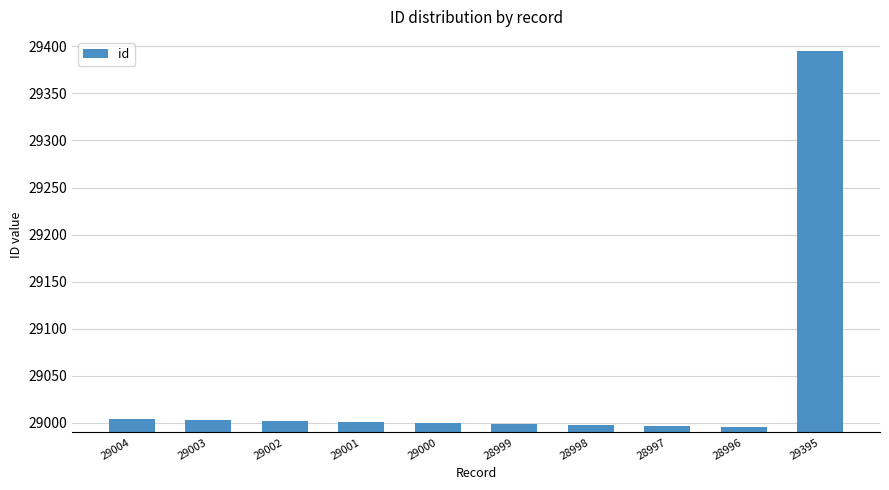

Approximately how many times larger is the value at 29002 compared to 28996?

1.0